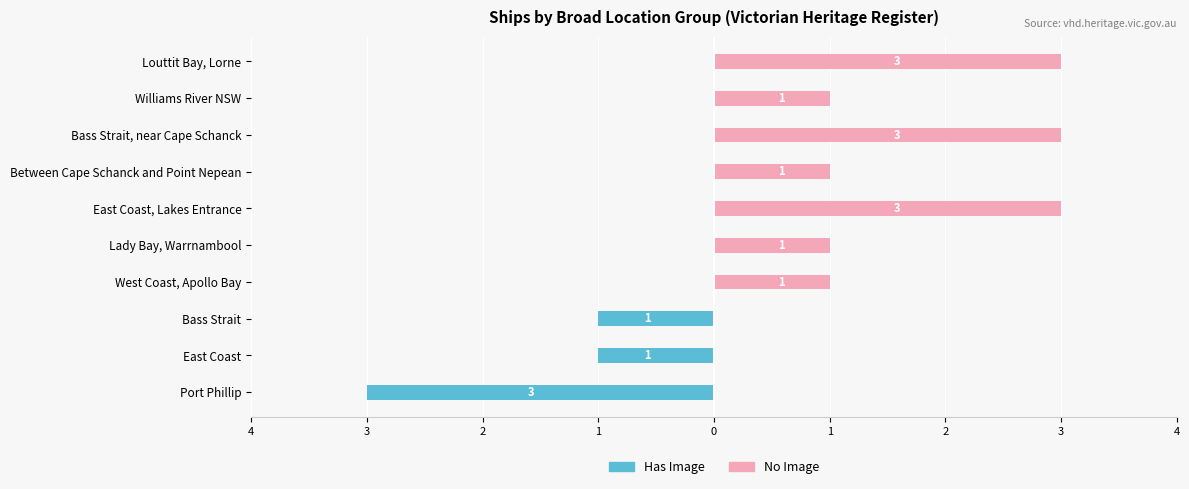

List the series in order of their overall mean, lowest first.

Has Image, No Image